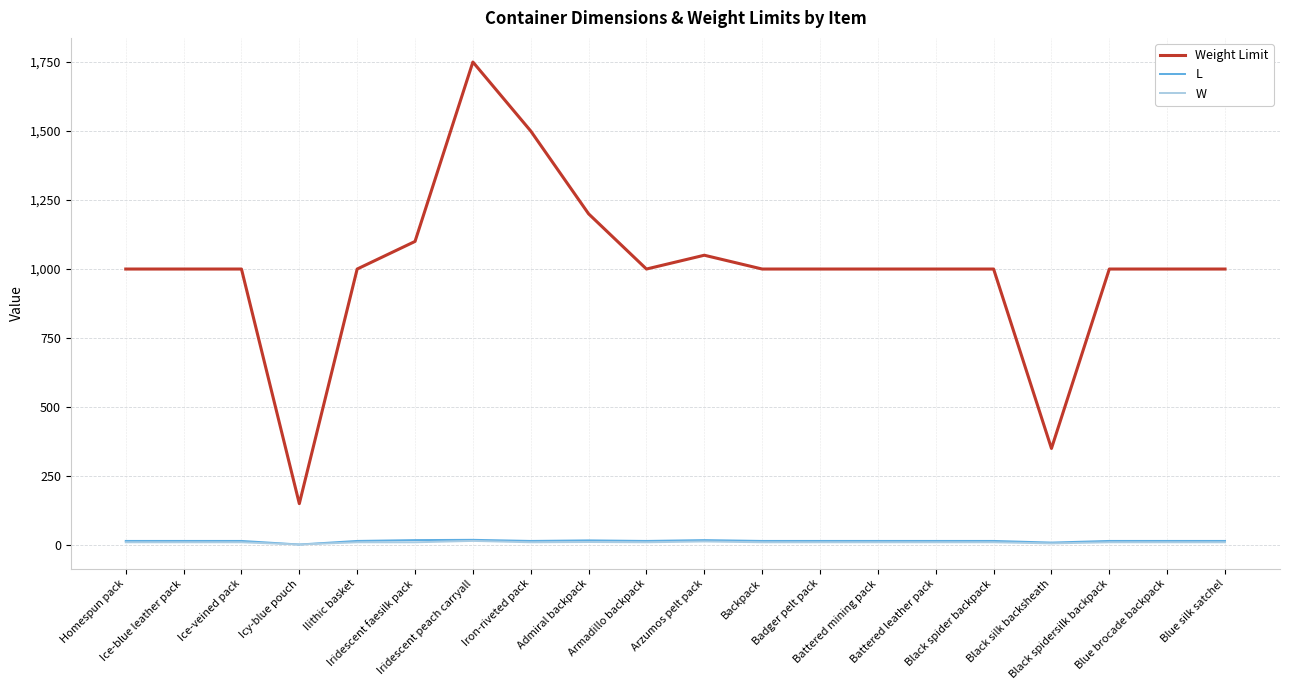

Which series has the largest total across all categories?

Weight Limit